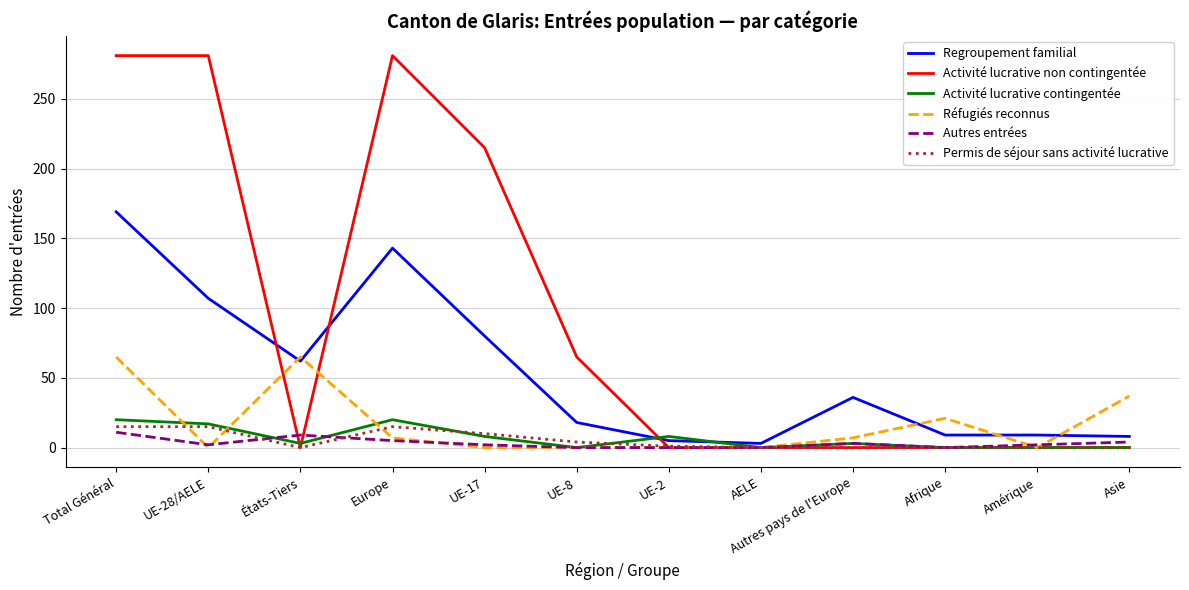

What is the greatest value displayed?

281